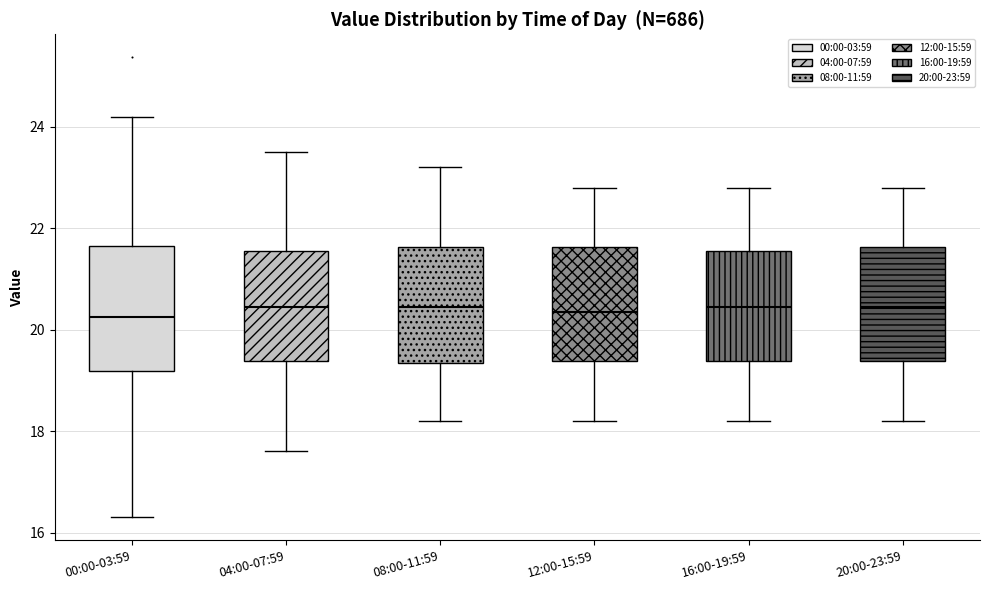

Reading left to right, read every box against the y-axis: the position of its median line, the range the box covers, and the ends of its whiskers. The values are not printed on the chart, so give them approximately, as read against the axis.

00:00-03:59: median 20.2, box 19.2 to 21.6, whiskers 16.4 to 24.2
04:00-07:59: median 20.4, box 19.4 to 21.6, whiskers 17.6 to 23.6
08:00-11:59: median 20.4, box 19.4 to 21.6, whiskers 18.2 to 23.2
12:00-15:59: median 20.4, box 19.4 to 21.6, whiskers 18.2 to 22.8
16:00-19:59: median 20.4, box 19.4 to 21.6, whiskers 18.2 to 22.8
20:00-23:59: median 20.4, box 19.4 to 21.6, whiskers 18.2 to 22.8